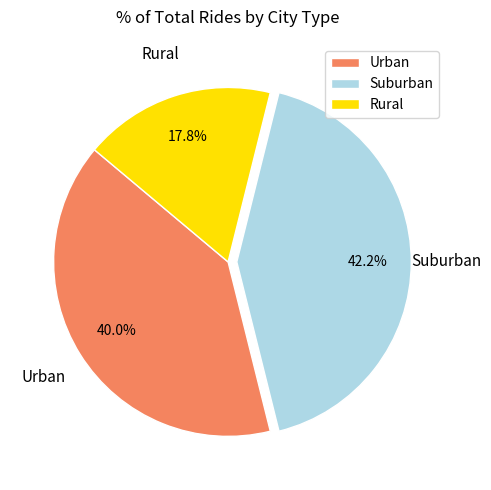

How many segments does this pie chart have?

3